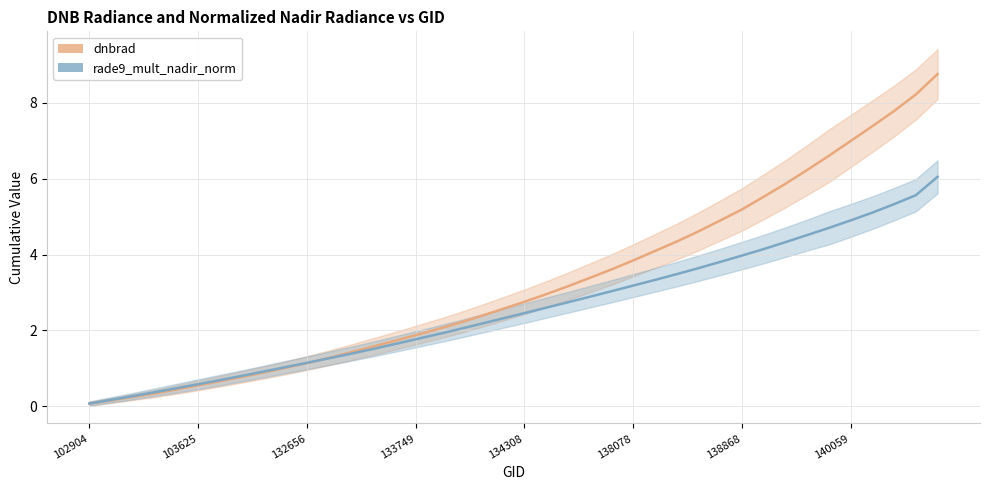

Rank the categories by dnbrad value from lowest to highest.

102904, 103625, 132656, 133749, 134308, 138078, 138868, 140059, 8, 9, 10, 11, 12, 13, 14, 15, 16, 17, 18, 19, 20, 21, 22, 23, 24, 25, 26, 27, 28, 29, 30, 31, 32, 33, 34, 35, 36, 37, 38, 39